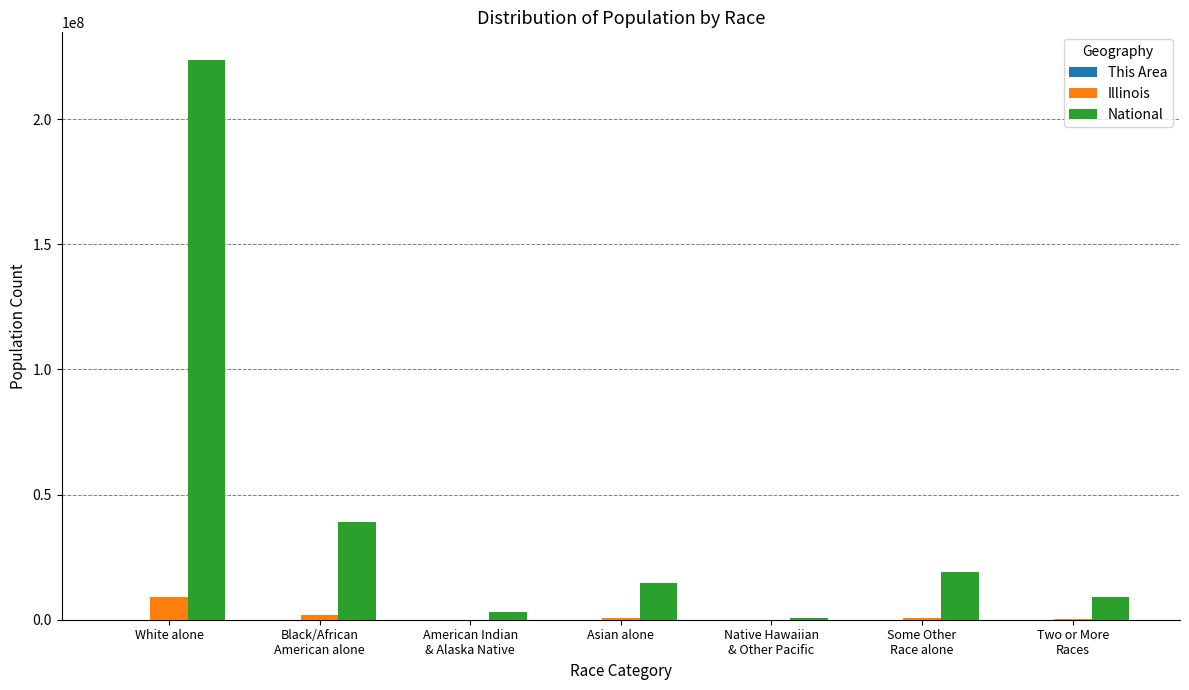

The value of National at American Indian
& Alaska Native is 2932248. True or false?

True